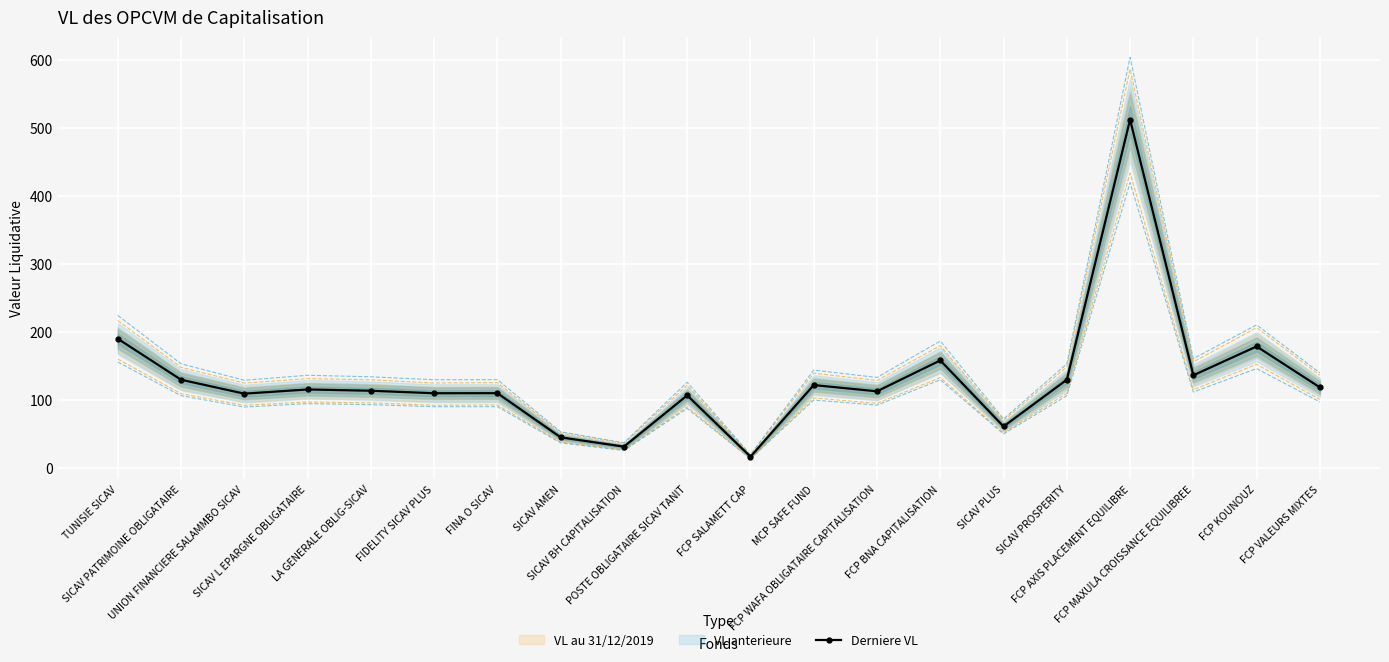

How many values exceed 115?

10